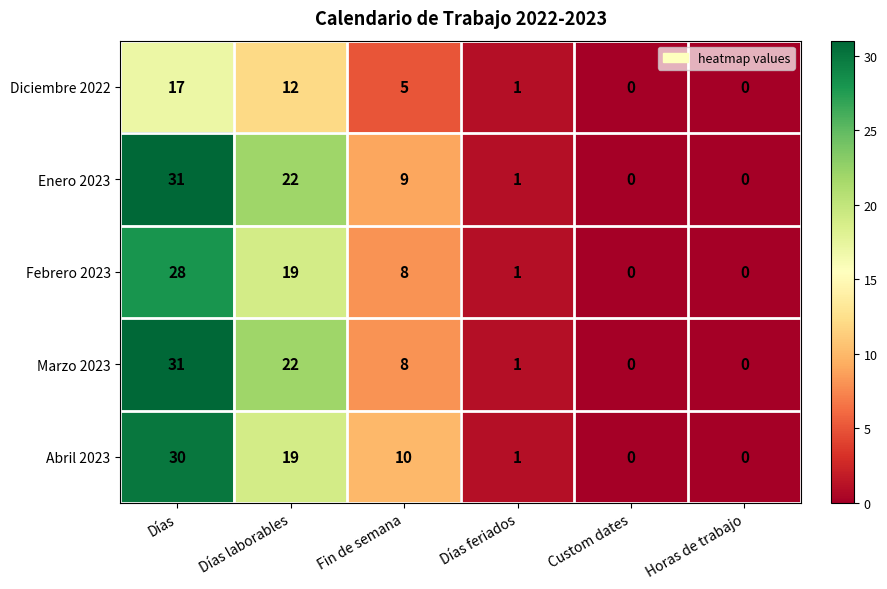

What is the difference between the maximum and second lowest values in the Marzo 2023 series?

31